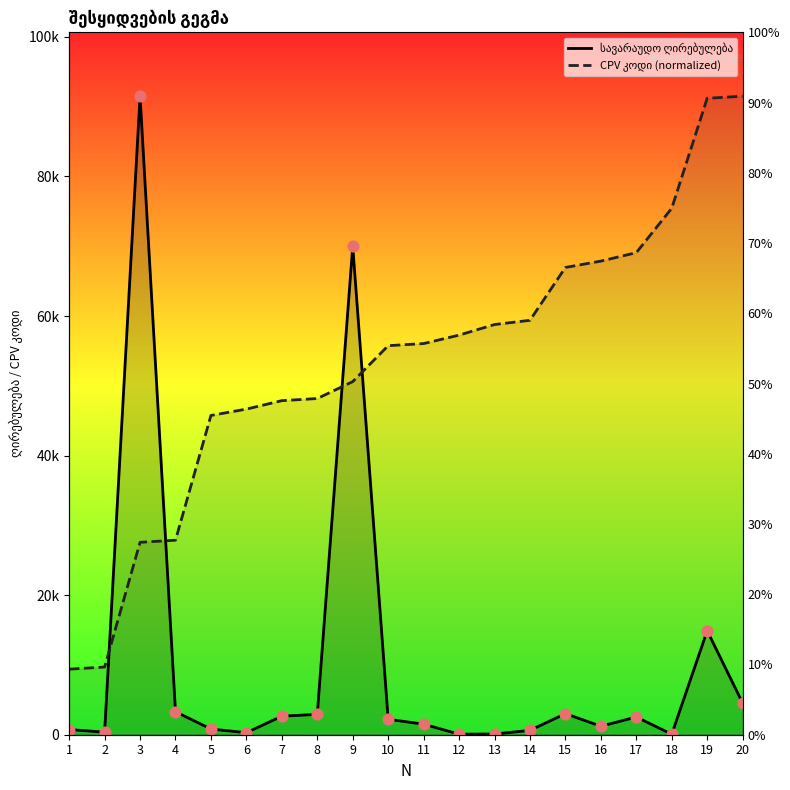

Which series reaches the minimum Y coordinate?

სავარაუდო ღირებულება